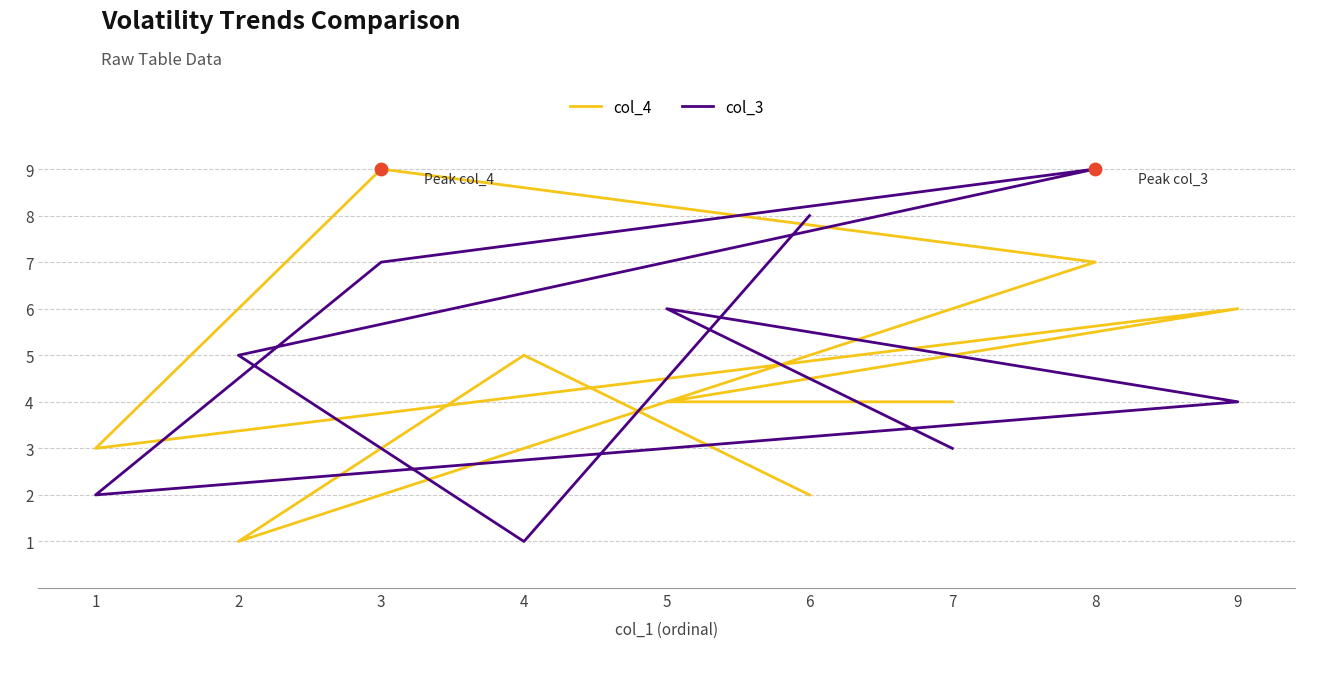

Which series reaches the maximum Y coordinate?

col_4